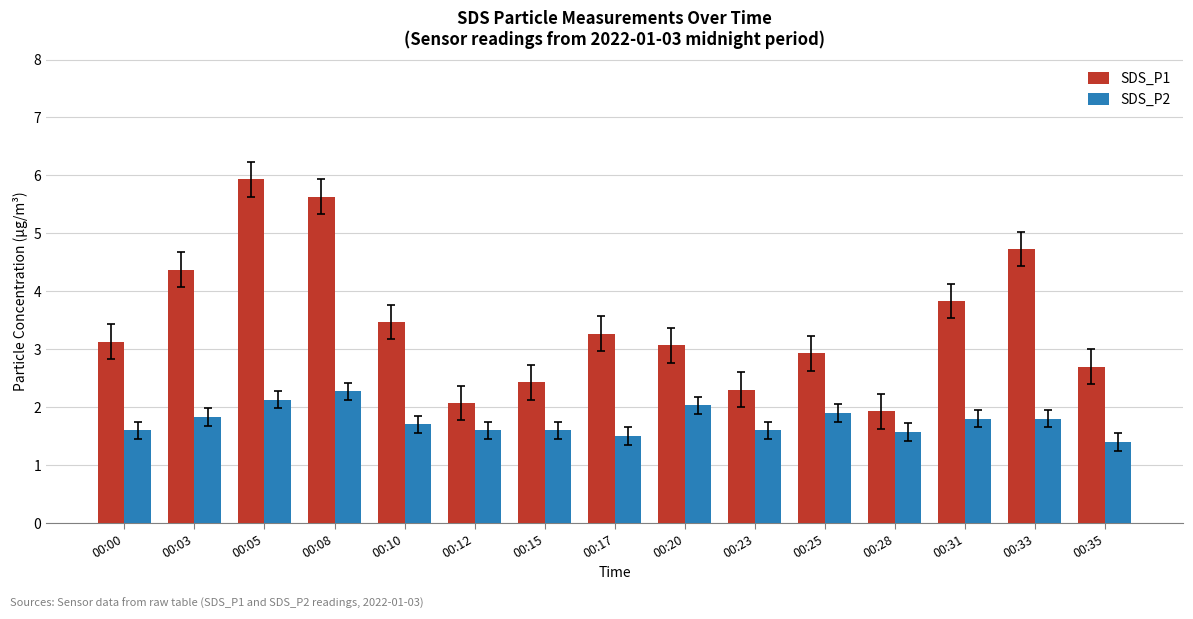

Which series has the largest range (max minus min)?

SDS_P1